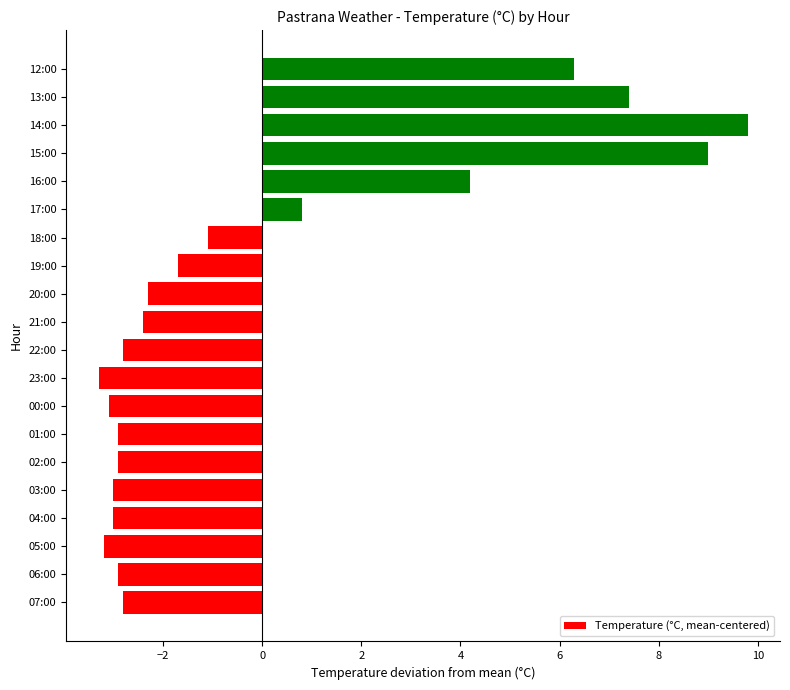

What is the maximum value shown in the chart?

9.8